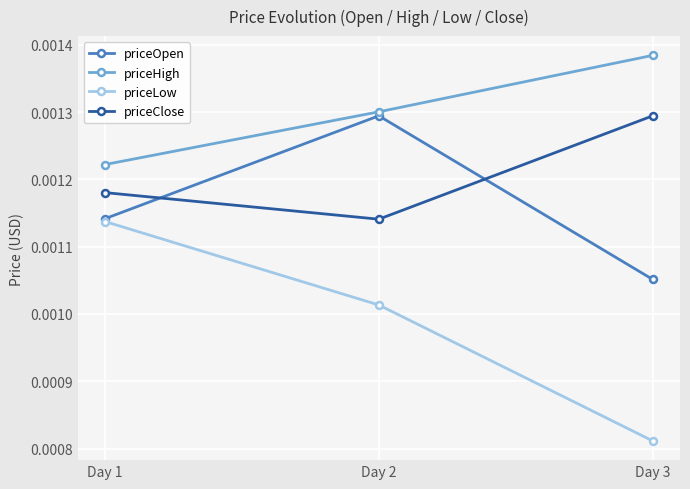

Count the priceLow values in the range 0 to 1.

3